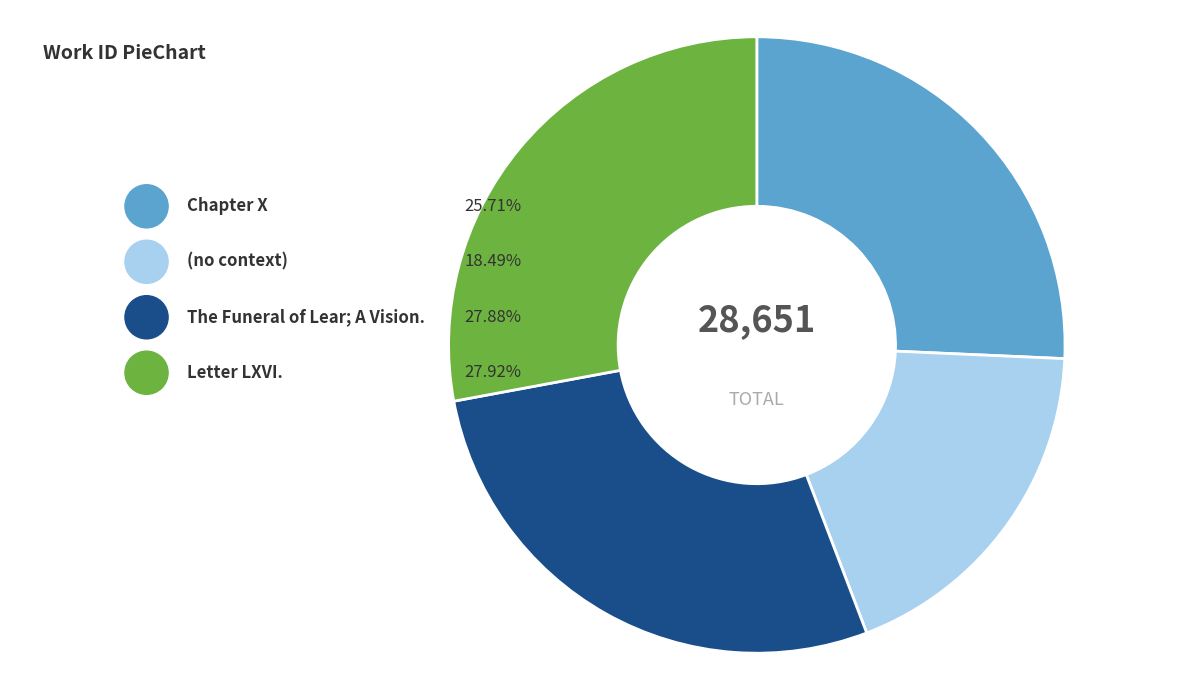

Rank the categories by value from lowest to highest.

(no context), Chapter X, The Funeral of Lear; A Vision., Letter LXVI.